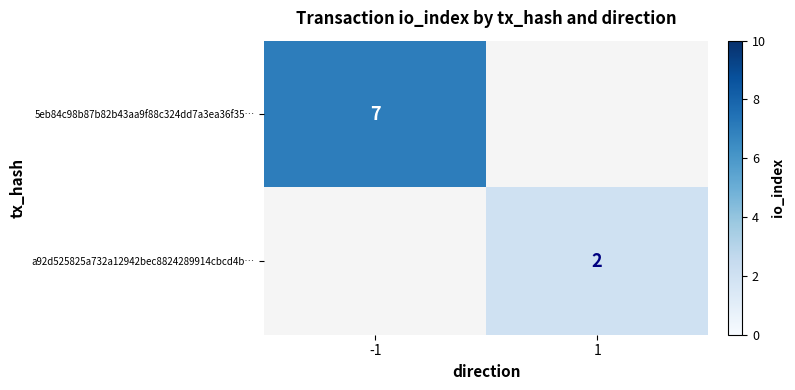

Is it true that a92d525825a732a12942bec8824289914cbcd4b… equals 2 at 1?

True